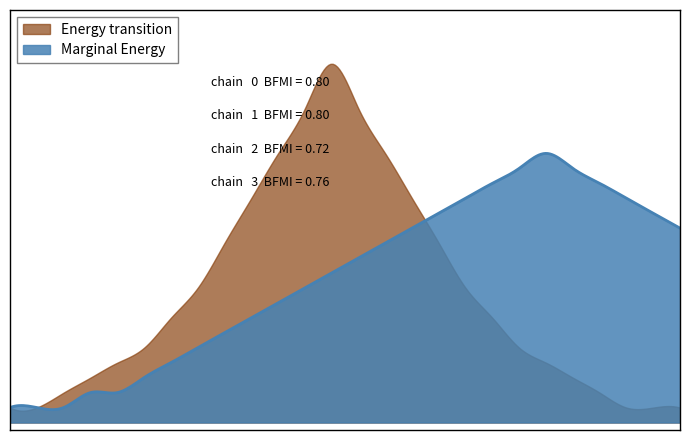

How many lines are shown in the chart?

2